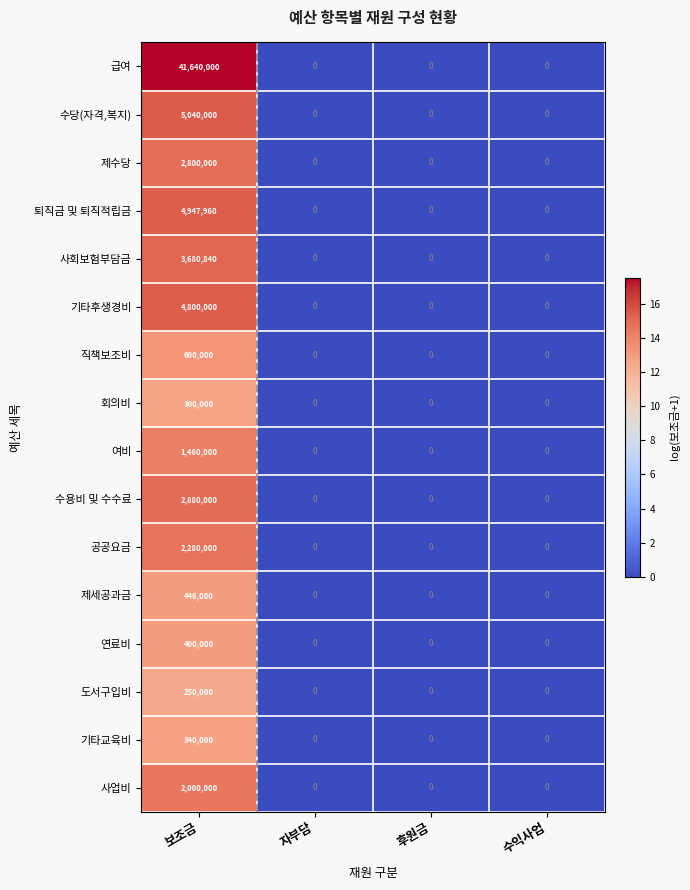

Count the 수당(자격,복지) values in the range 0 to 5040000.

4